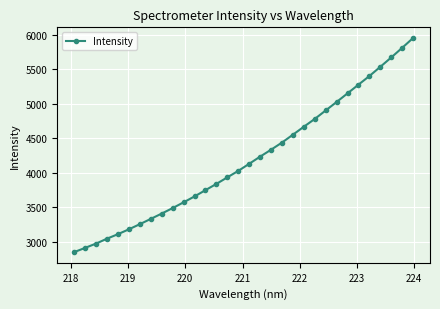

What is the difference between the second highest and second lowest values?

2899.7